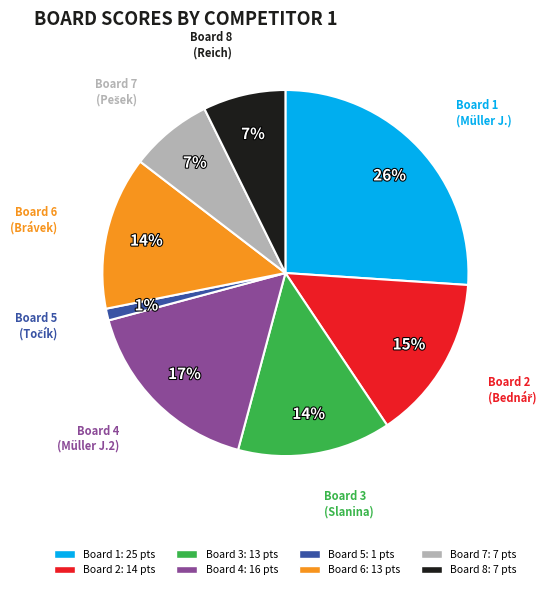

Which slice is the smallest?

Board 5